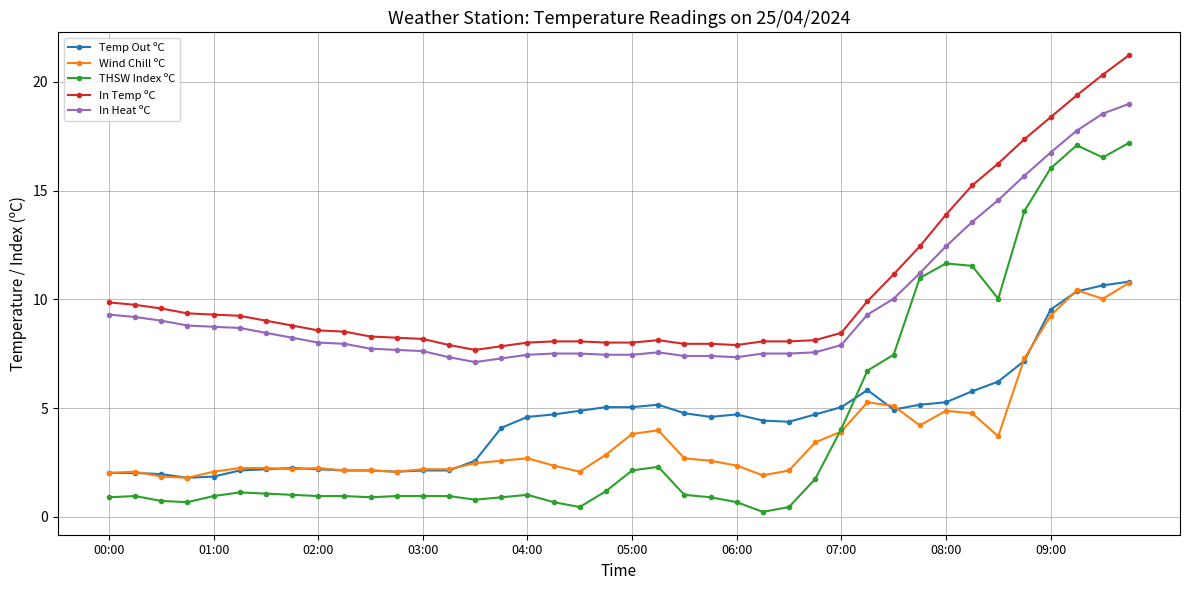

What is the value of the In Temp ºC point at the 26th from the left?

8.1